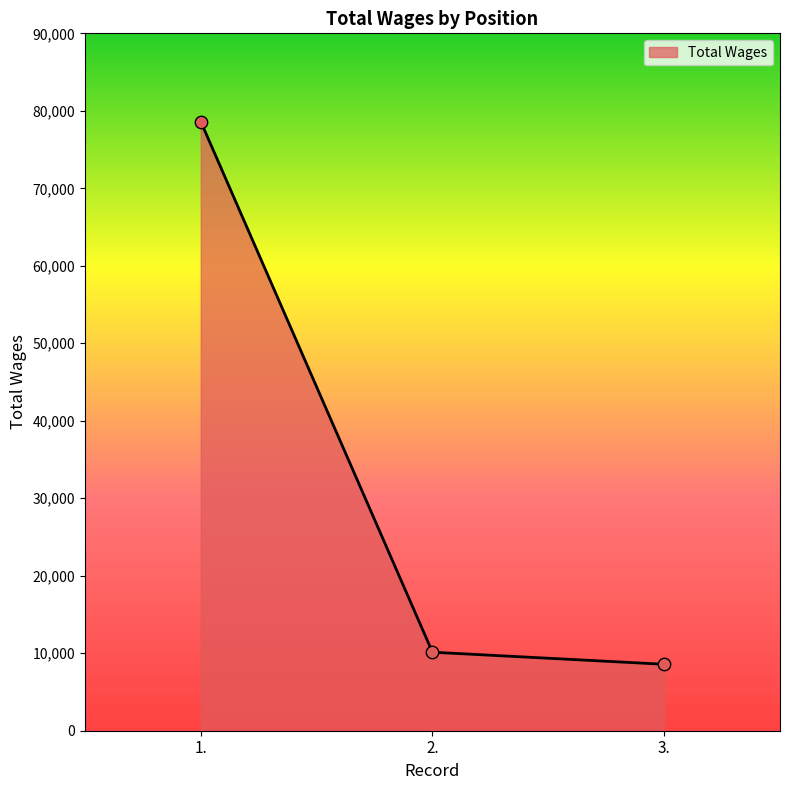

What is the change in value from 1. to 2.?

-68485